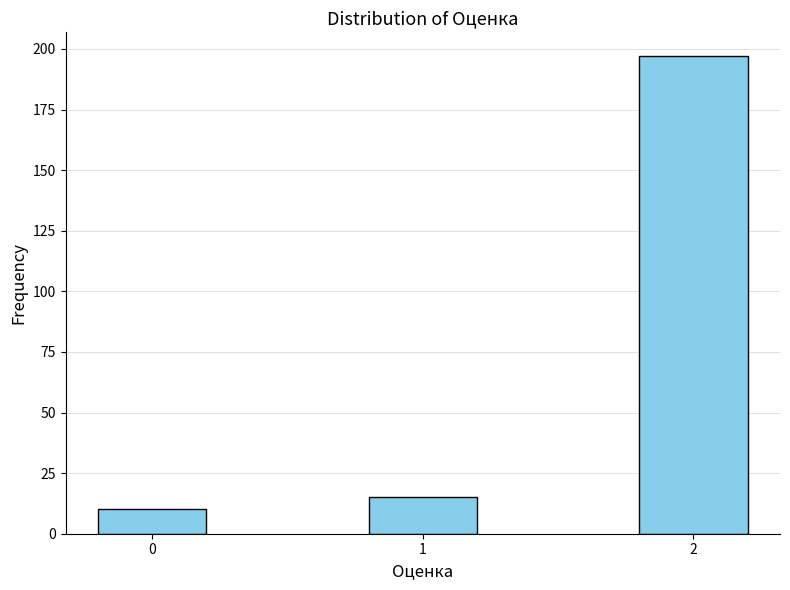

Reading right to left, list all the values displayed in this chart.

197	15	10